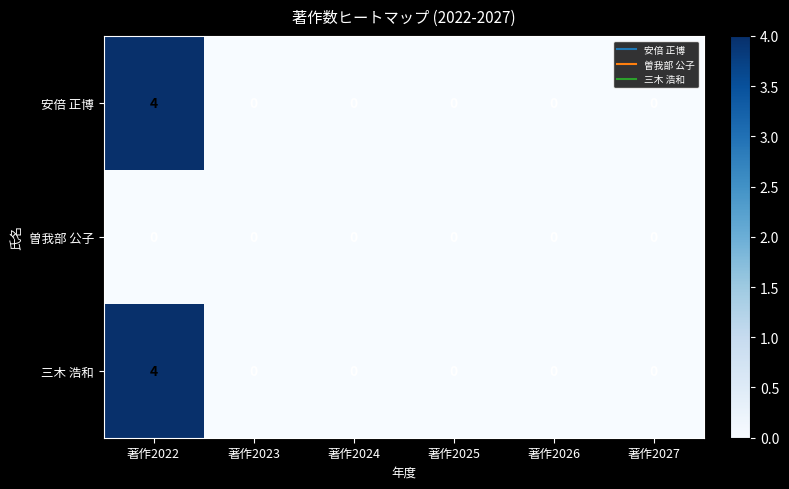

Reading left to right, list all the values displayed in this chart.

安倍 正博: 著作2022=4	著作2023=0	著作2024=0	著作2025=0	著作2026=0	著作2027=0
曽我部 公子: 著作2022=0	著作2023=0	著作2024=0	著作2025=0	著作2026=0	著作2027=0
三木 浩和: 著作2022=4	著作2023=0	著作2024=0	著作2025=0	著作2026=0	著作2027=0